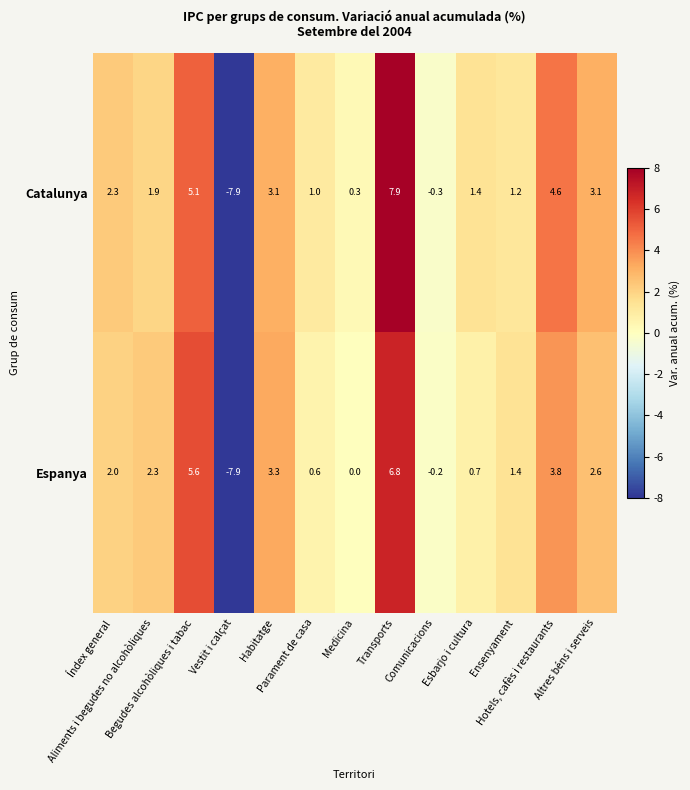

What is the difference between the second highest and second lowest values in the Catalunya series?

5.4